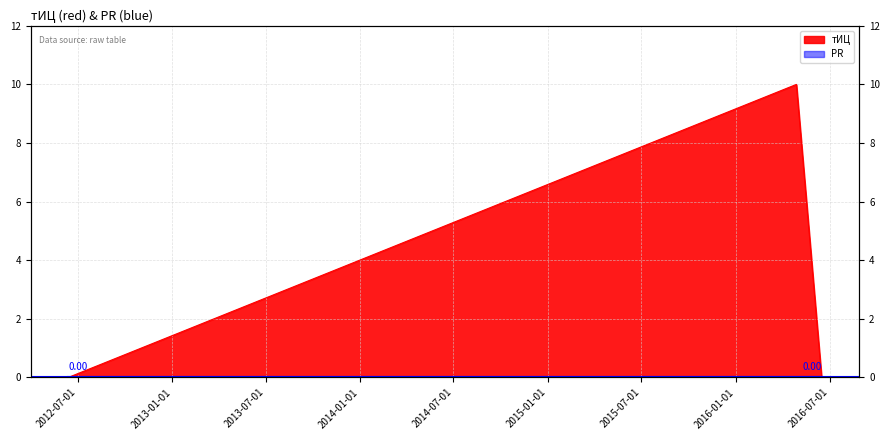

Rank the categories by value from lowest to highest.

2012-06-13, 2016-06-15, 2016-04-27